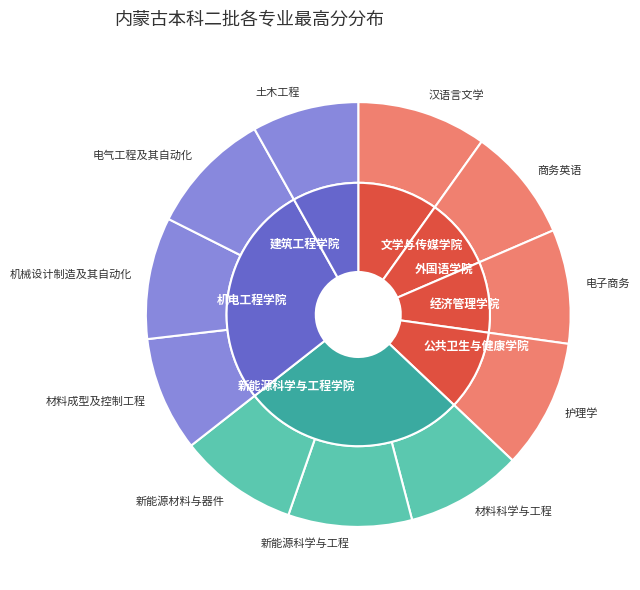

How many segments does this pie chart have?

11